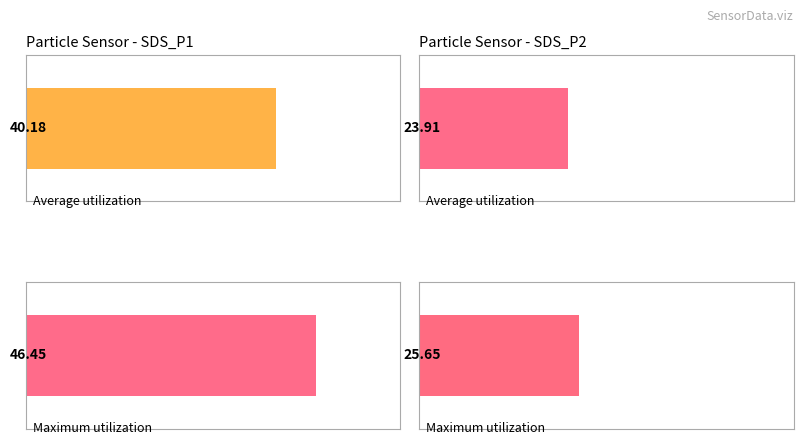

Rank the categories by Maximum utilization value from lowest to highest.

SDS_P2, SDS_P1